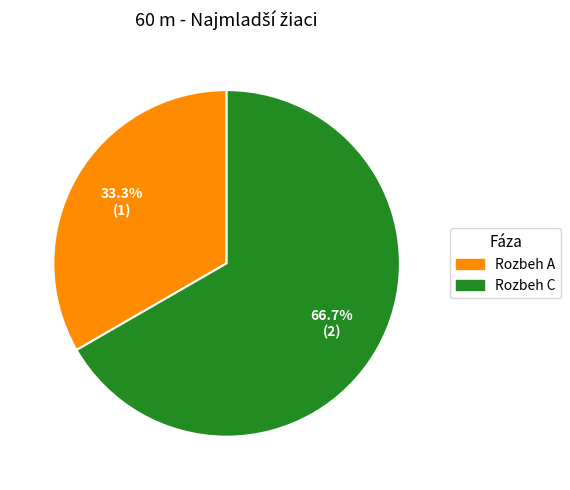

To the nearest percent, what portion does Rozbeh A represent?

33%